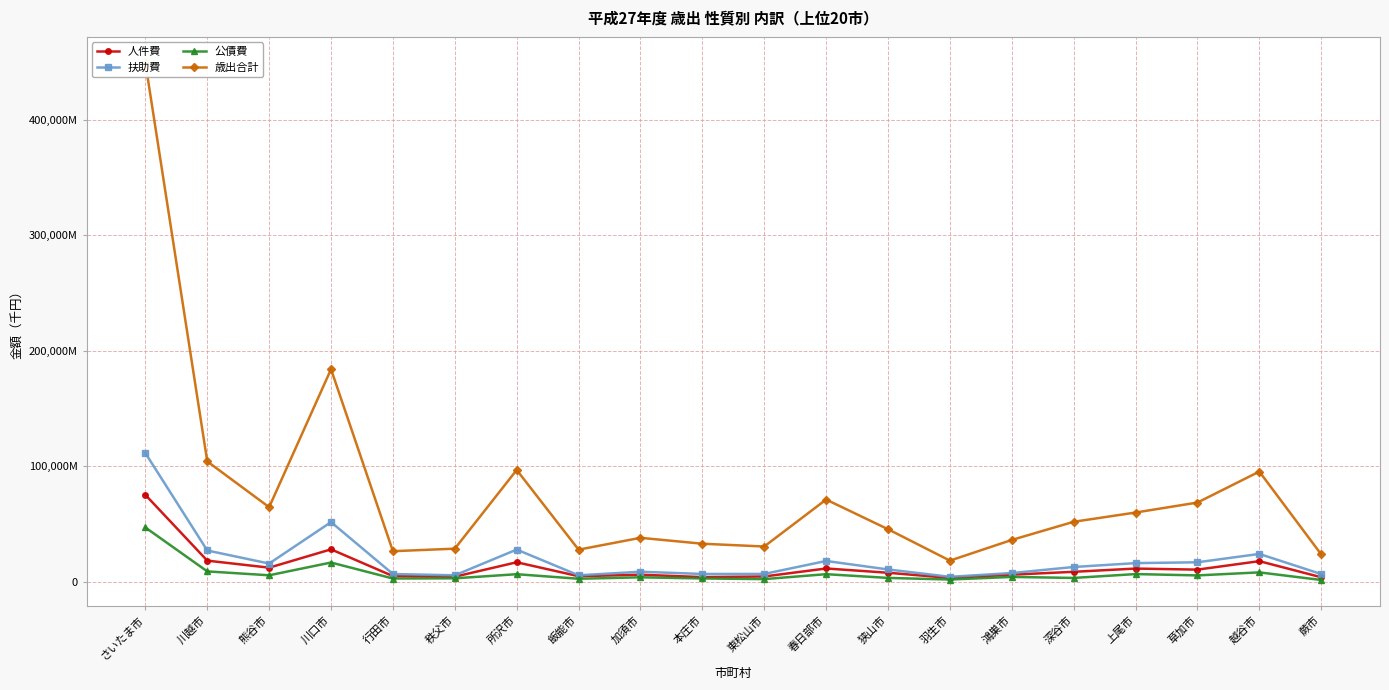

At which category does the chart reach its minimum across all series?

蕨市